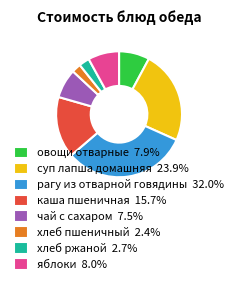

What is the ratio of the value at чай с сахаром to the value at овощи отварные?

1.0